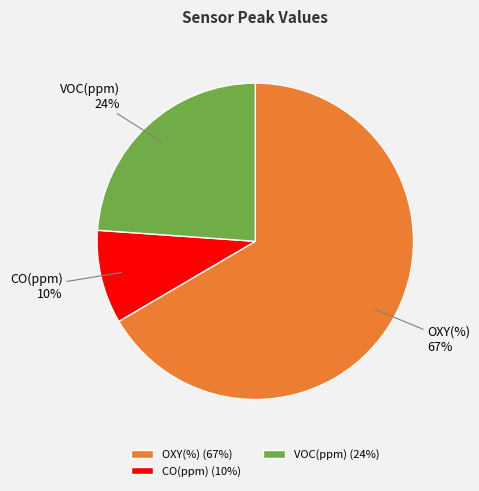

To the nearest percent, what portion does VOC(ppm) represent?

24%